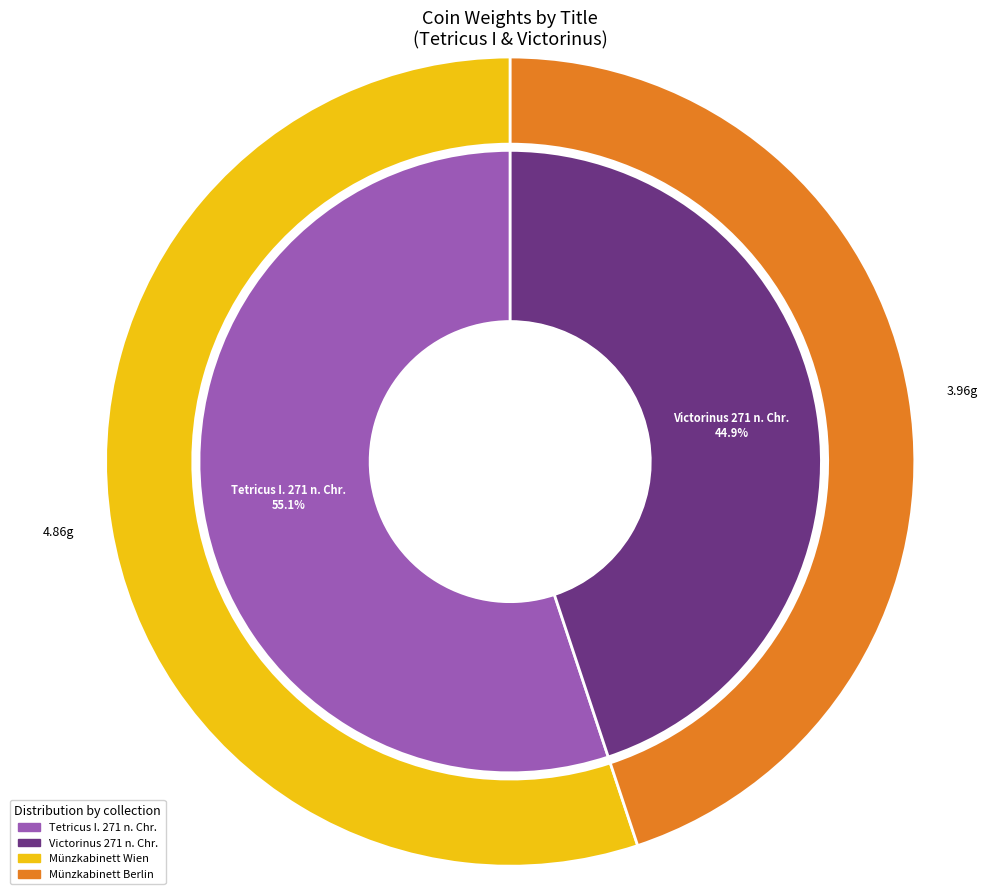

What is the change in value from Tetricus I. 271 n. Chr. to Victorinus 271 n. Chr.?

-0.9